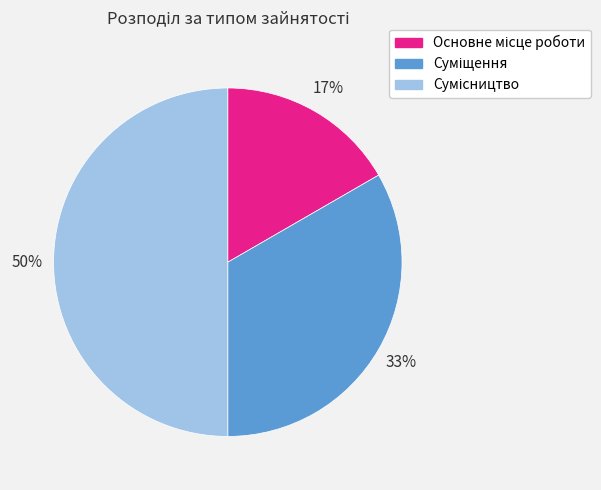

Count the number of slices in the pie.

3